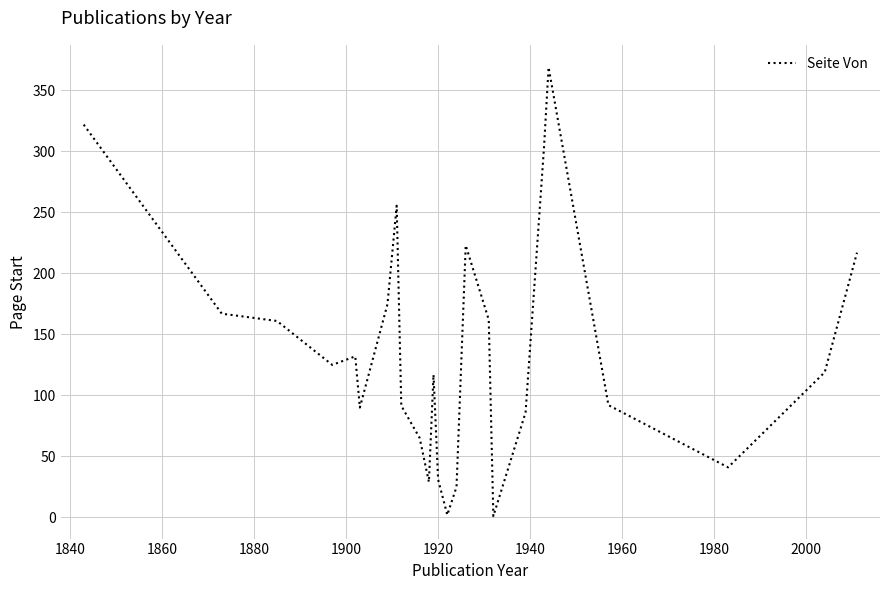

What is the greatest value displayed?

369.0